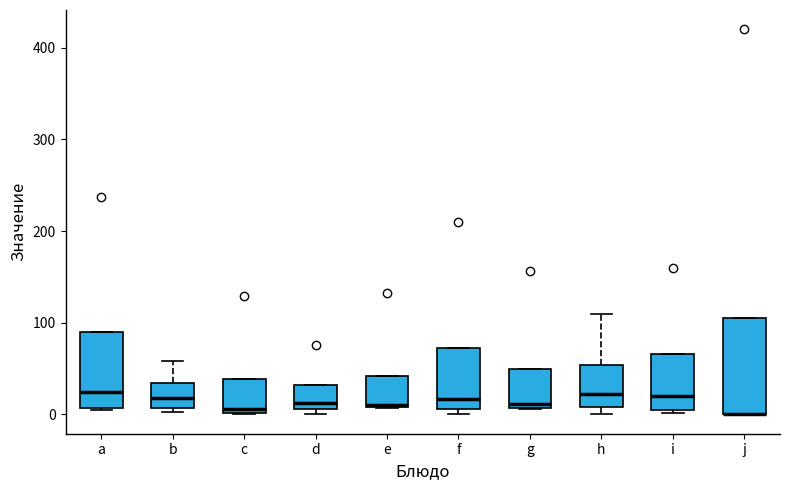

Which box is the tallest, from its lower edge to its upper edge?

j